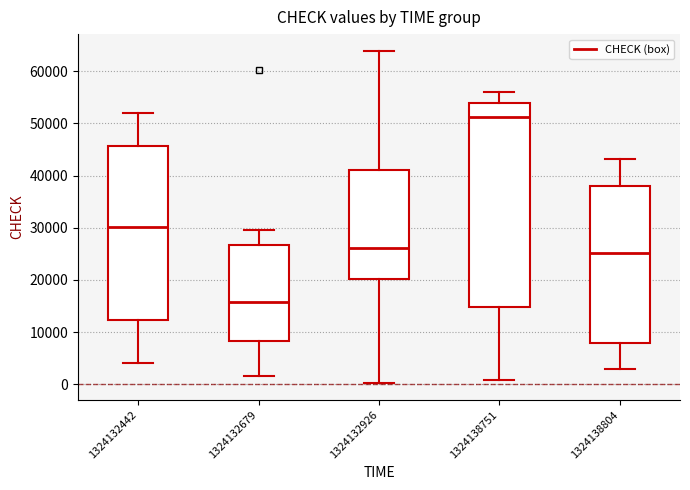

Reading left to right, transcribe this box plot: for each box, give where its median line is, the range the box spans, and where its two whiskers end, as read against the y-axis. The values are not printed on the chart, so give them approximately, as read against the axis.

1324132442: median 30000, box 12000 to 46000, whiskers 4000 to 52000
1324132679: median 16000, box 8000 to 27000, whiskers 2000 to 30000
1324132926: median 26000, box 20000 to 41000, whiskers 0 to 64000
1324138751: median 51000, box 15000 to 54000, whiskers 1000 to 56000
1324138804: median 25000, box 8000 to 38000, whiskers 3000 to 43000